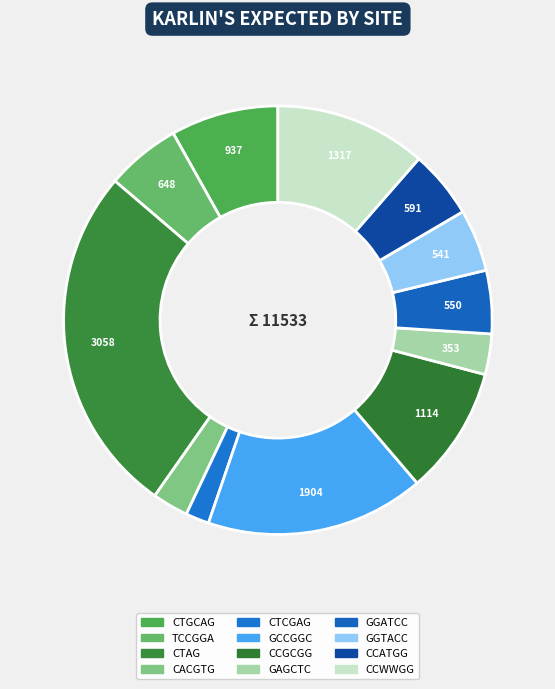

Rank the categories by value from highest to lowest.

CTAG, GCCGGC, CCWWGG, CCGCGG, CTGCAG, TCCGGA, CCATGG, GGATCC, GGTACC, GAGCTC, CACGTG, CTCGAG